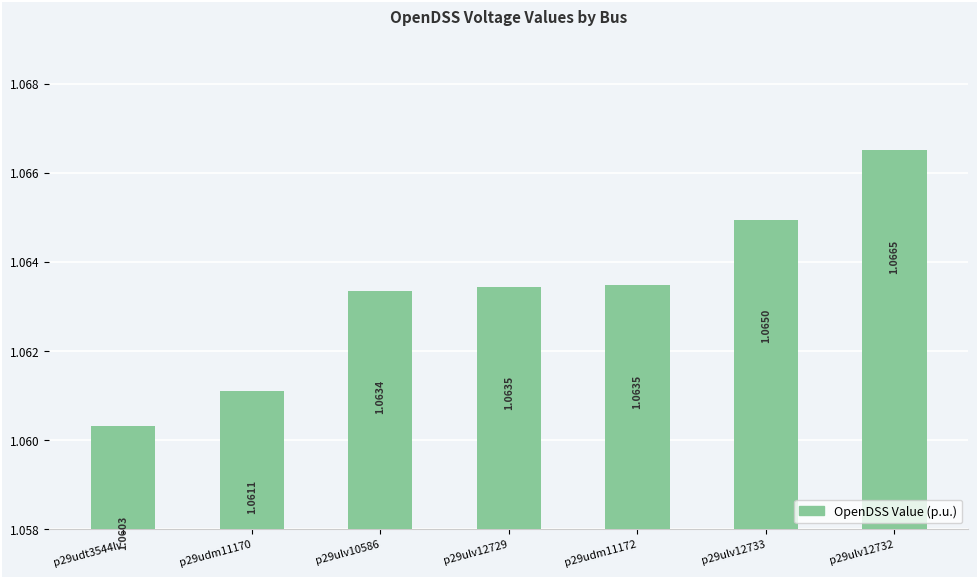

What is the label of the 5th bar from the right?

p29ulv10586